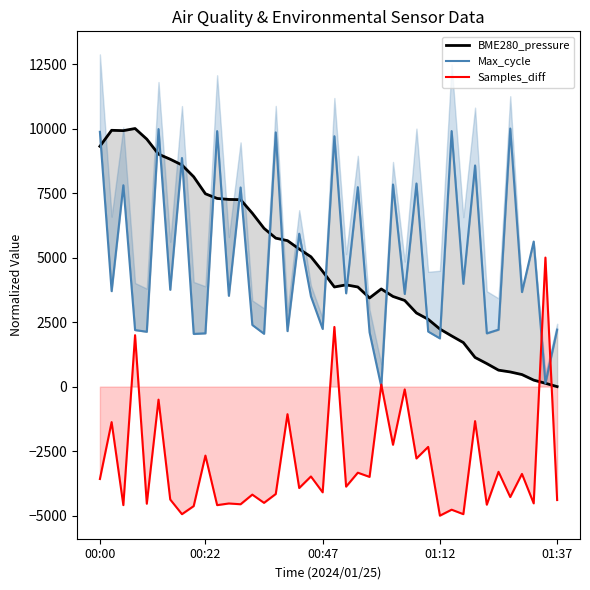

True or false: Samples_diff has a value of -3579.7 at 00:00.

True